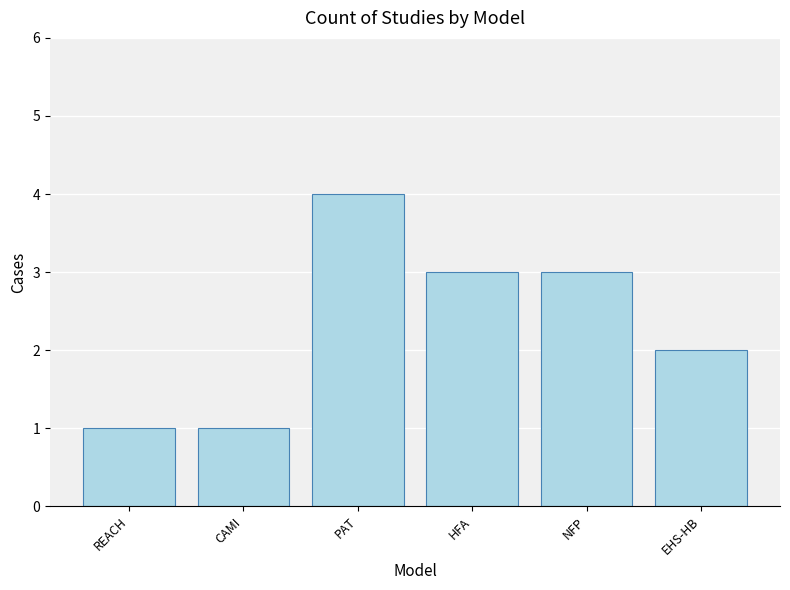

What is the maximum value shown in the chart?

4